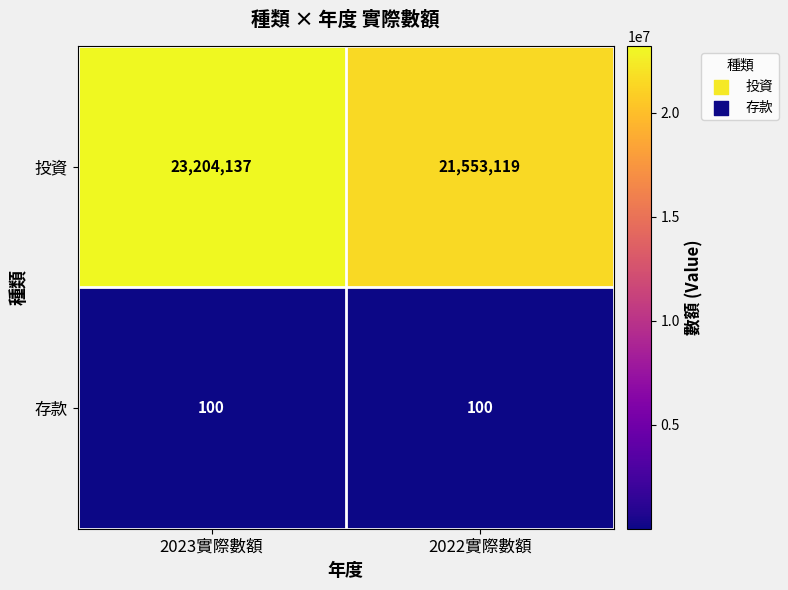

Reading right to left, list all the values displayed in this chart.

投資: 2022實際數額=21553119	2023實際數額=23204137
存款: 2022實際數額=100	2023實際數額=100